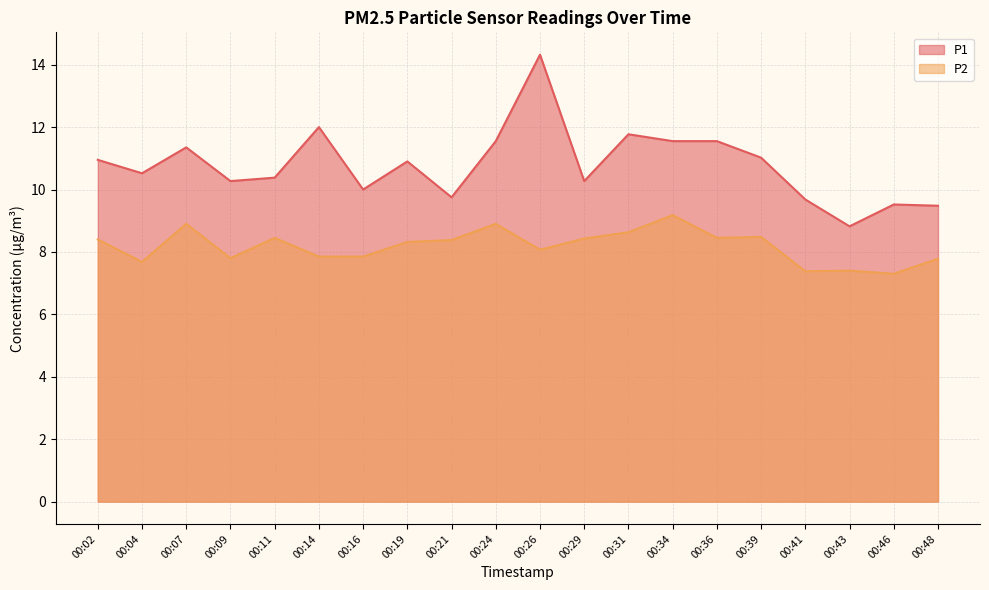

Where is the first local maximum for P1?

00:07